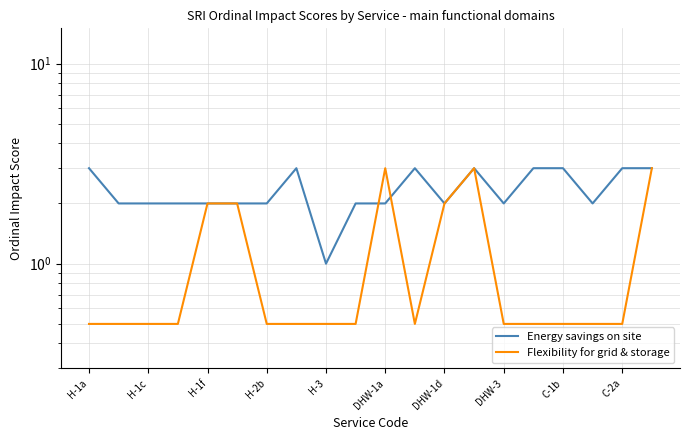

Which series changed the most between 12 and 19?

Energy savings on site